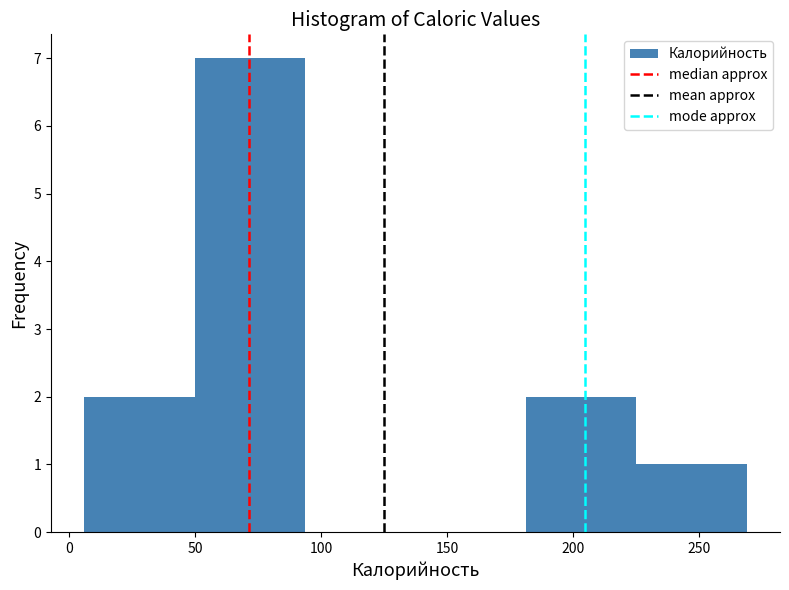

Reading left to right, transcribe this chart: for each bar, give the range it covers on the x-axis and its height. Neither the bar edges nor the heights are printed on the chart, so give them approximately, as read against the axes.

5 to 50: 2
50 to 95: 7
95 to 140: 0
140 to 180: 0
180 to 225: 2
225 to 270: 1